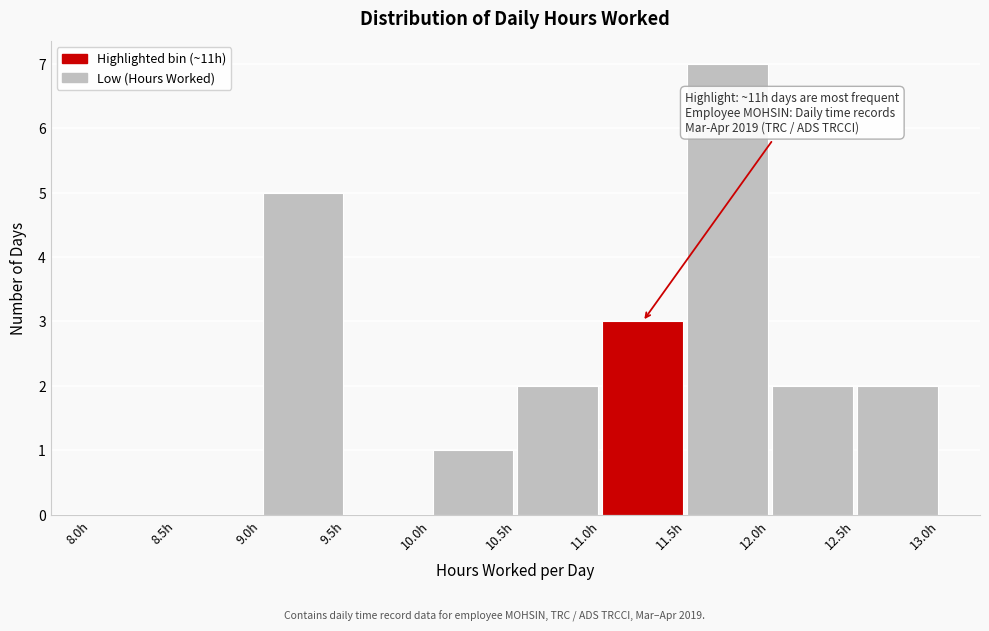

Which range on the x-axis has the tallest bar?

11.5 to 12.0